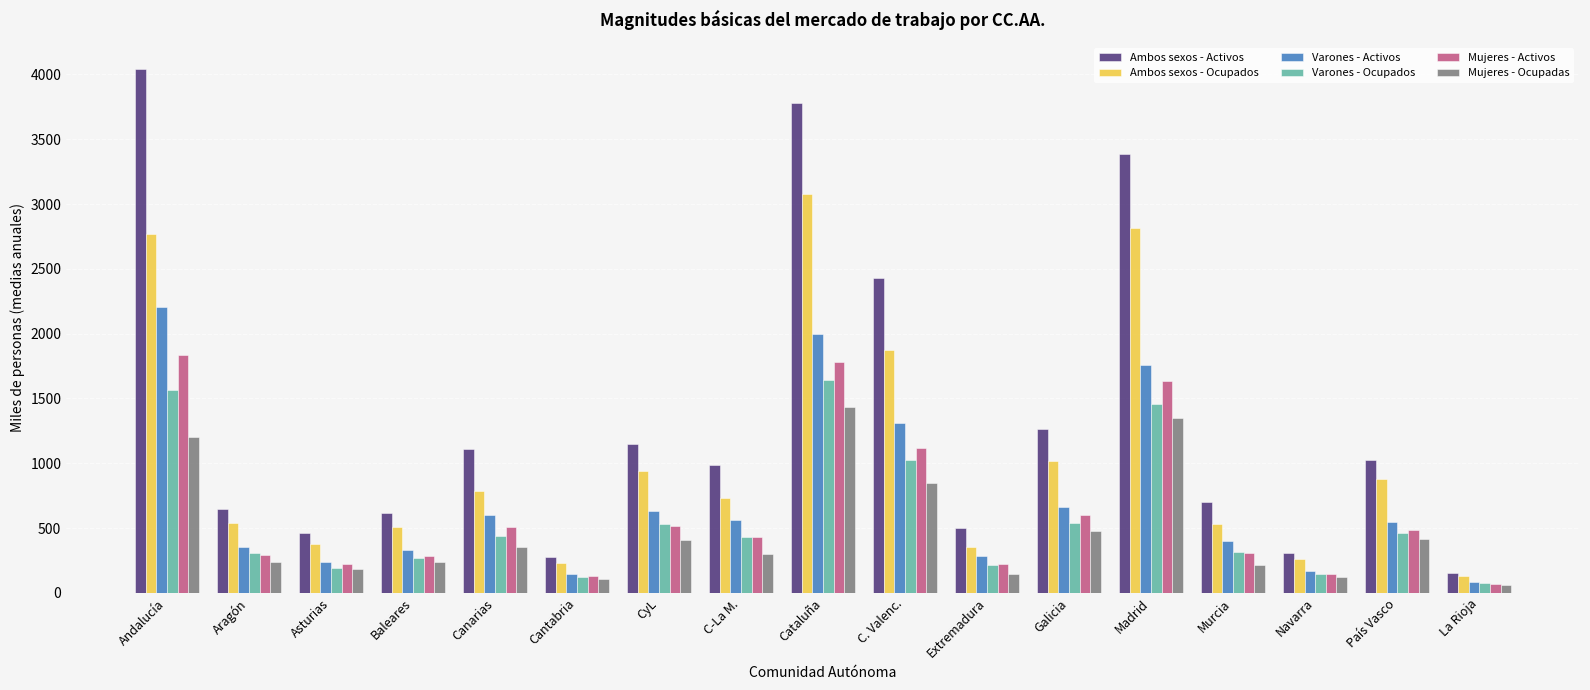

What is the total value across all series at C. Valenc.?

8597.3